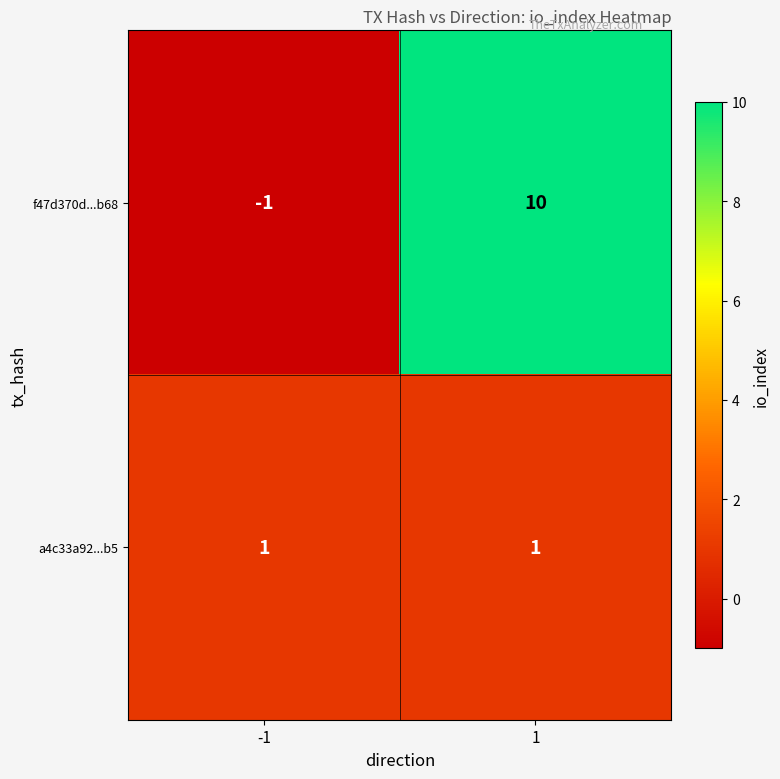

List the series in order of their peak value, lowest first.

a4c33a92...b5, f47d370d...b68